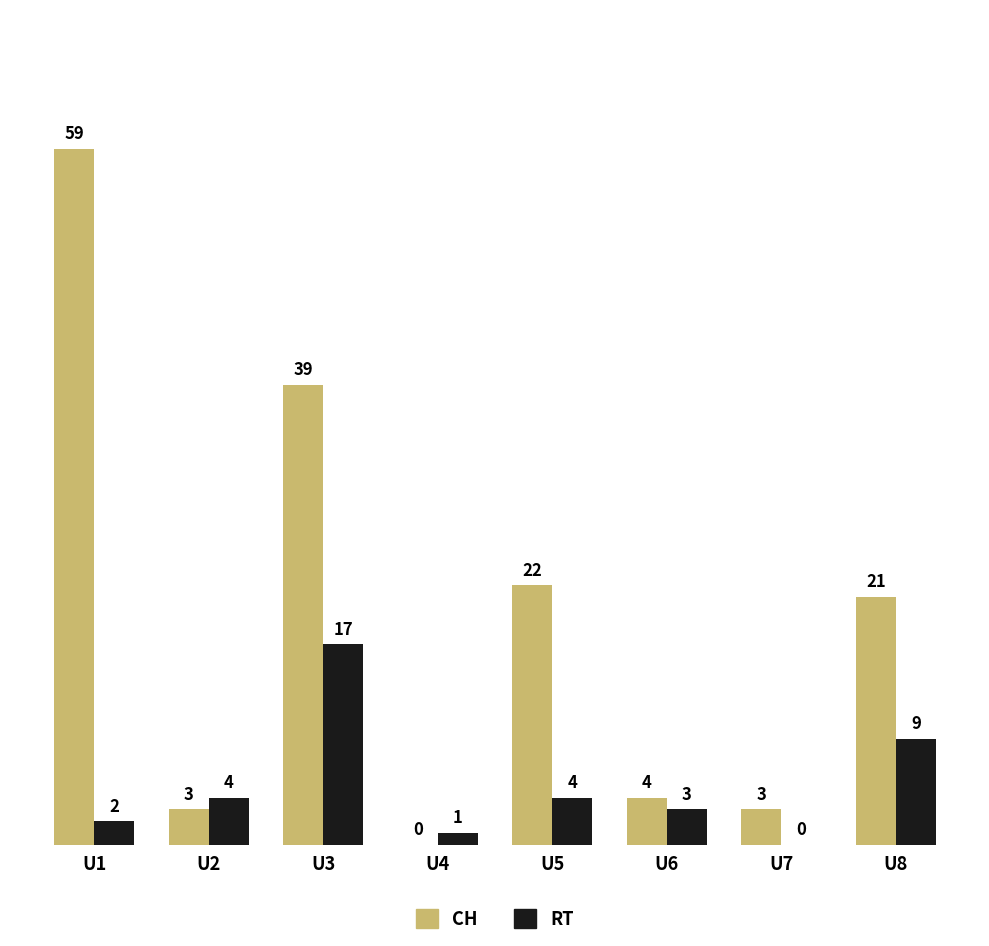

What is the sum of all RT values?

40